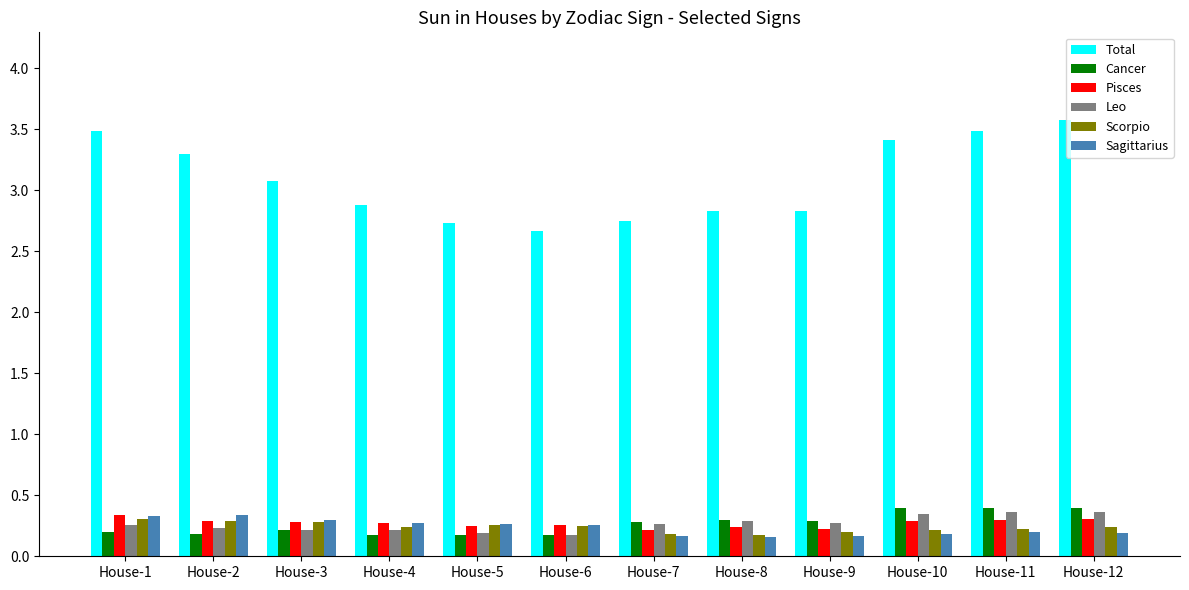

What is the value of the Cancer bar at the 12th from the left?

0.4